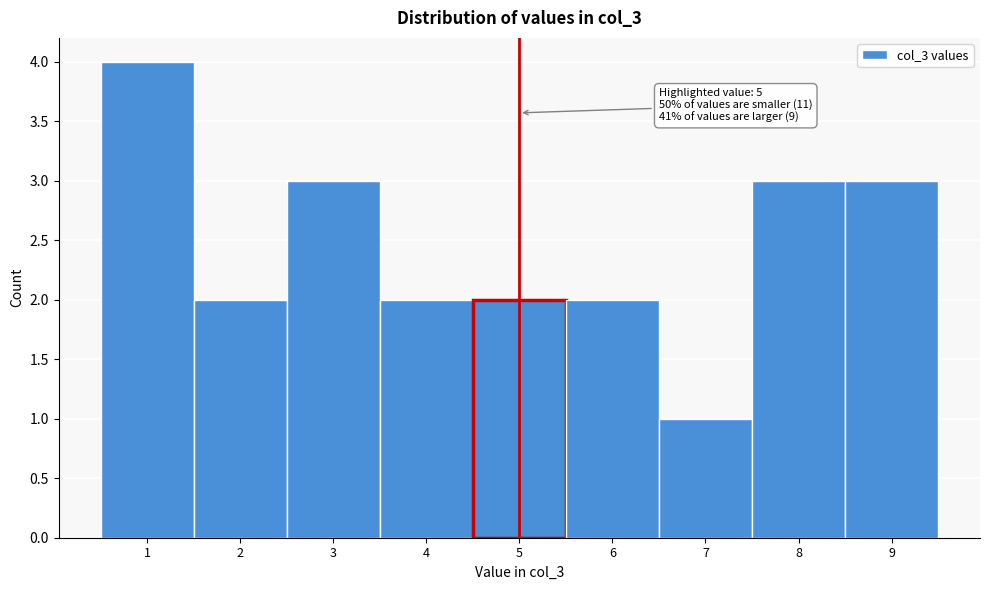

Which range on the x-axis has the tallest bar?

0.5 to 1.5